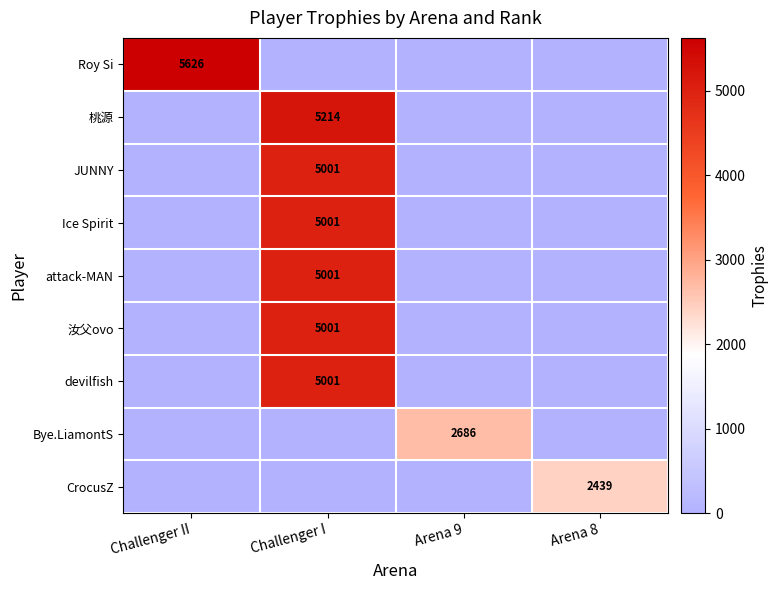

Is it true that Roy Si equals 5626 at Challenger II?

True